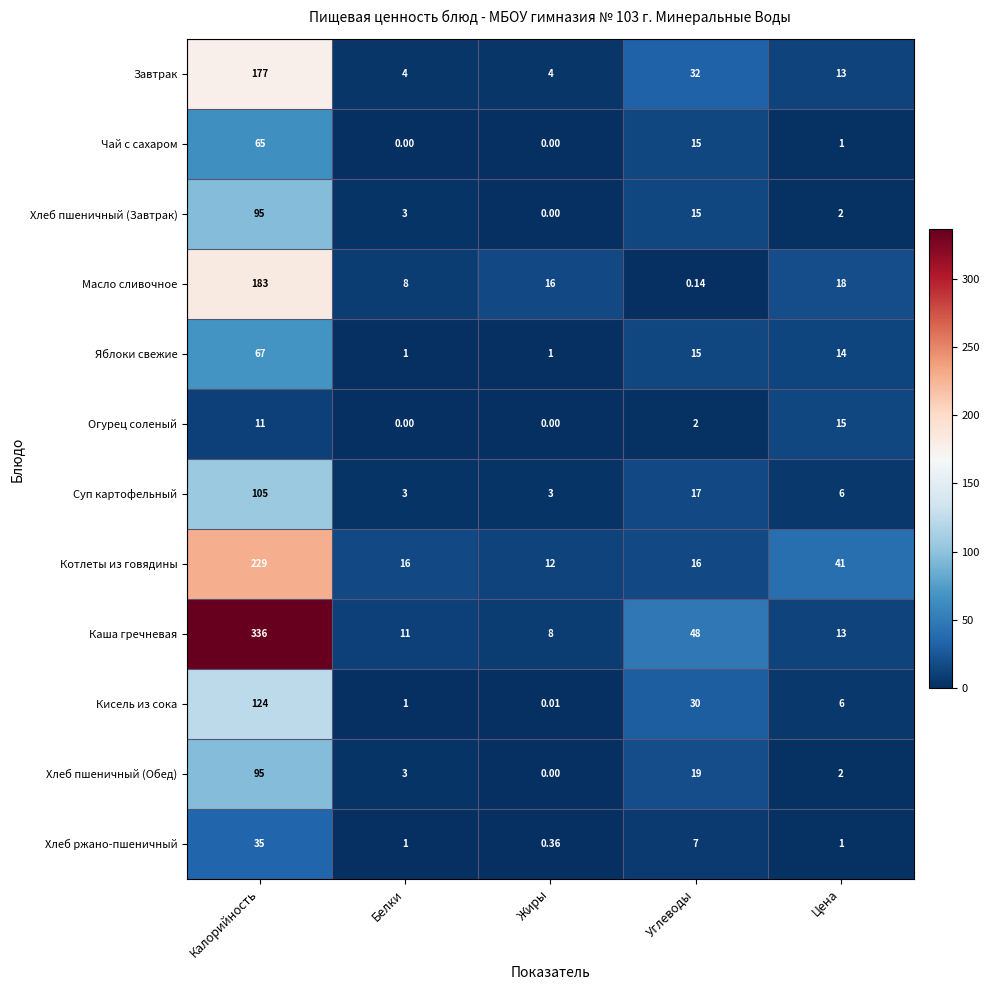

At which label does Котлеты из говядины reach its peak?

Калорийность